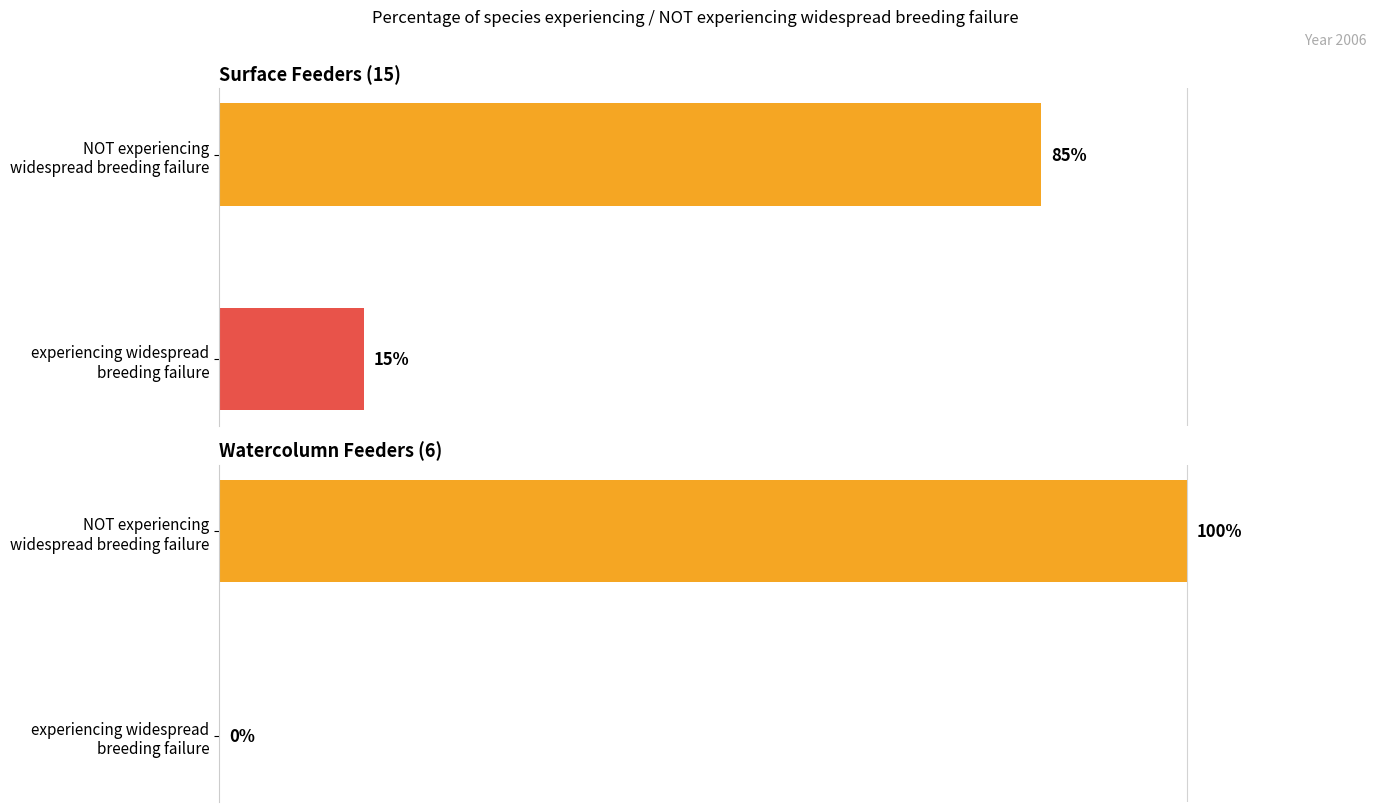

Reading left to right, what are all the values shown in this chart?

Surface Feeders (15): 85	15
Watercolumn Feeders (6): 100	0